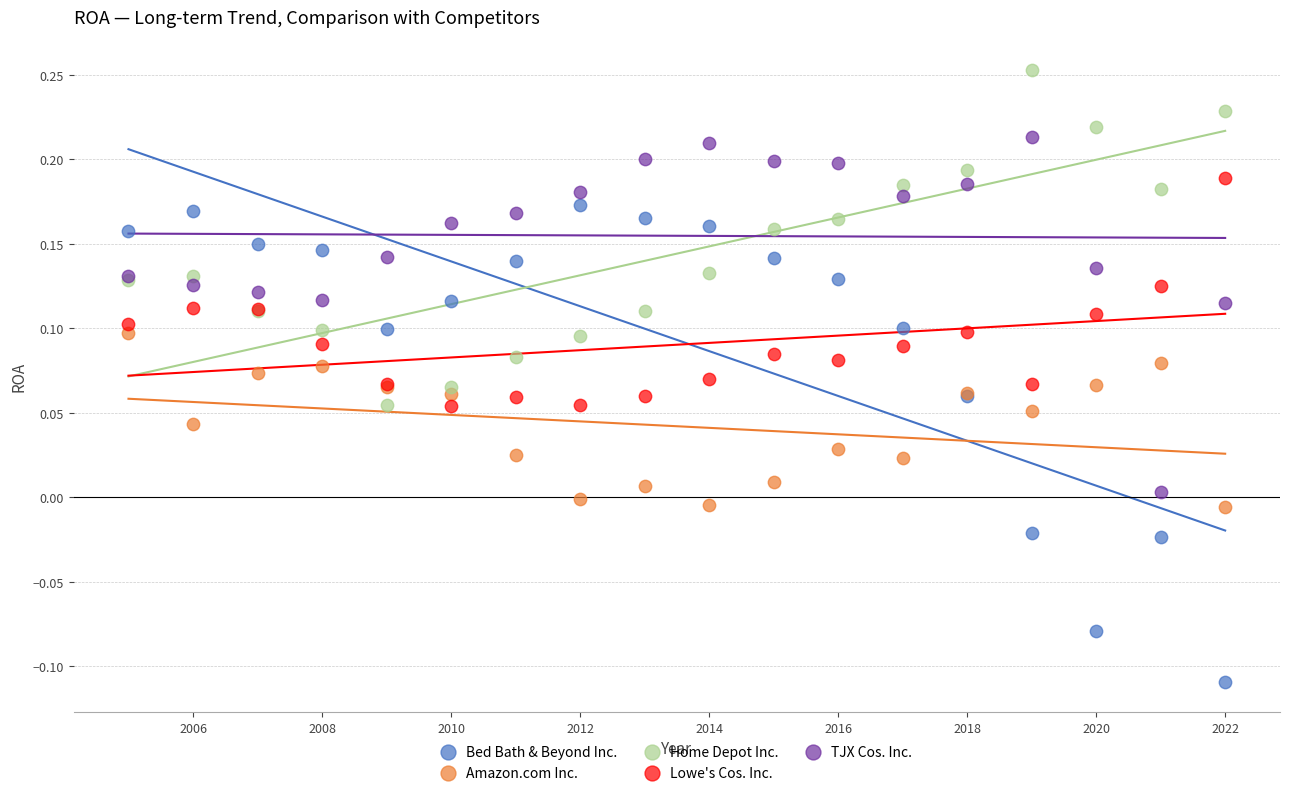

What is the X range (max minus min) for the scatter plot?

17.0